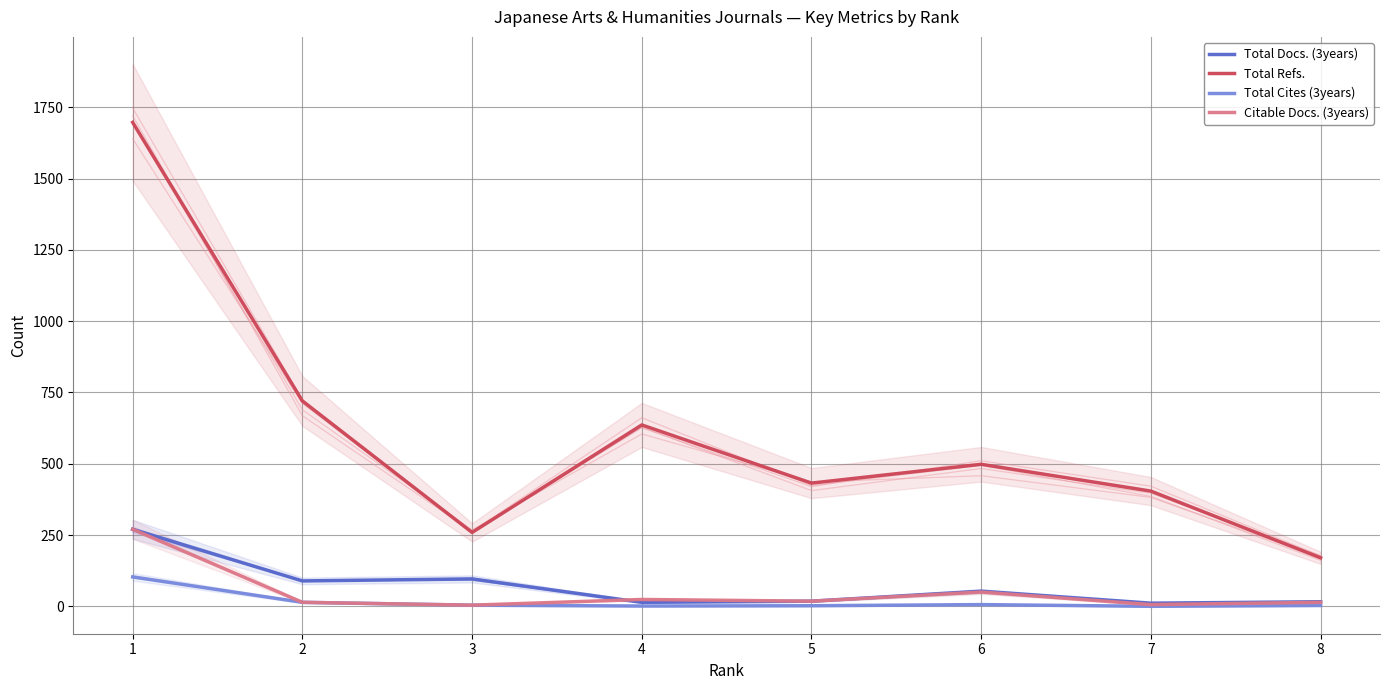

How many interior local peaks does the Total Refs. series have?

2